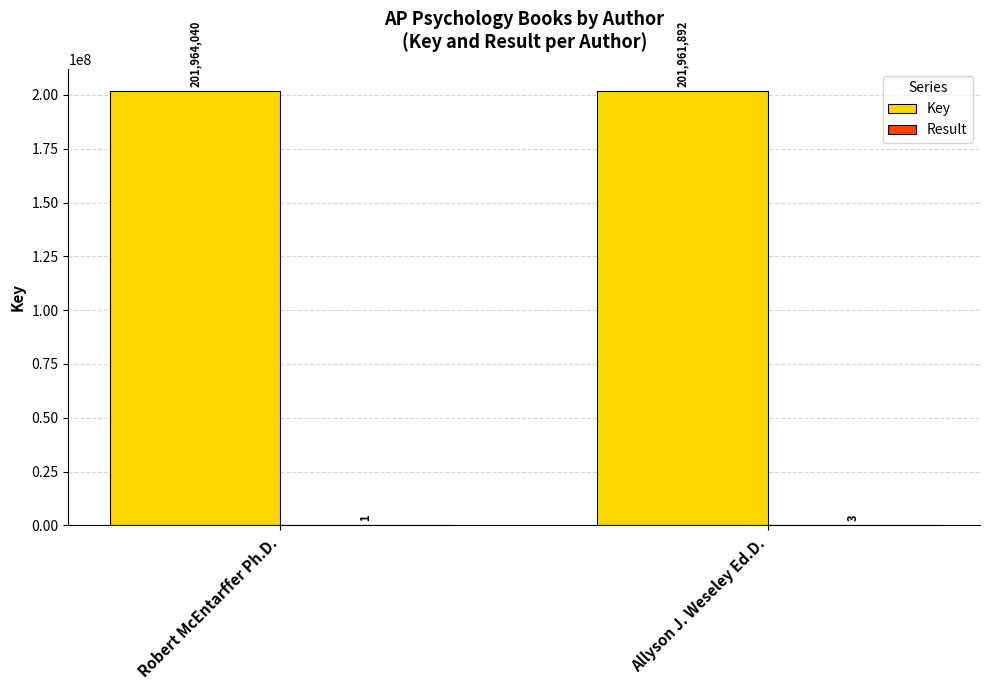

Read the Key value at Robert McEntarffer Ph.D..

201964040